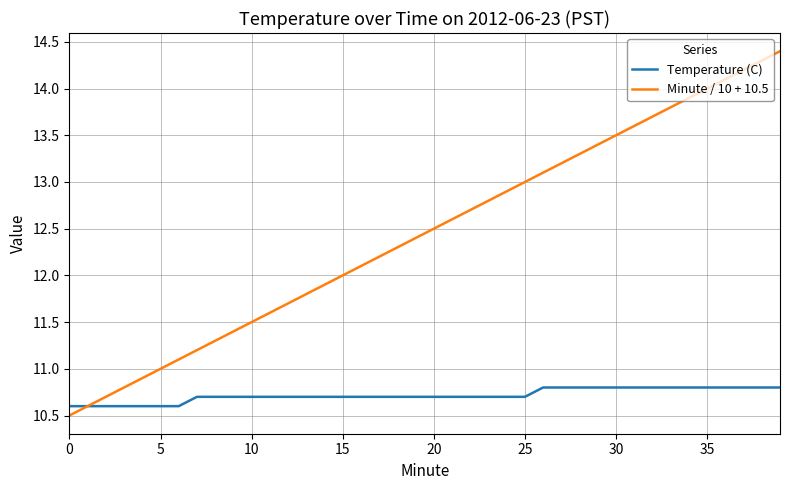

What is the lowest value of the Minute / 10 + 10.5 series?

10.5